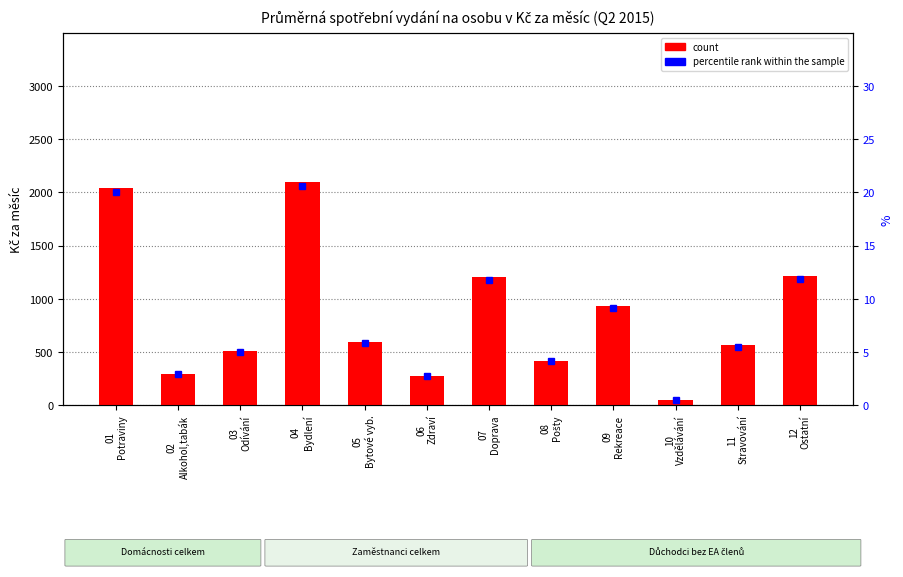

Is the value of percentile rank within the sample at 08
Pošty greater than the value of count at 05
Bytové vyb.?

No